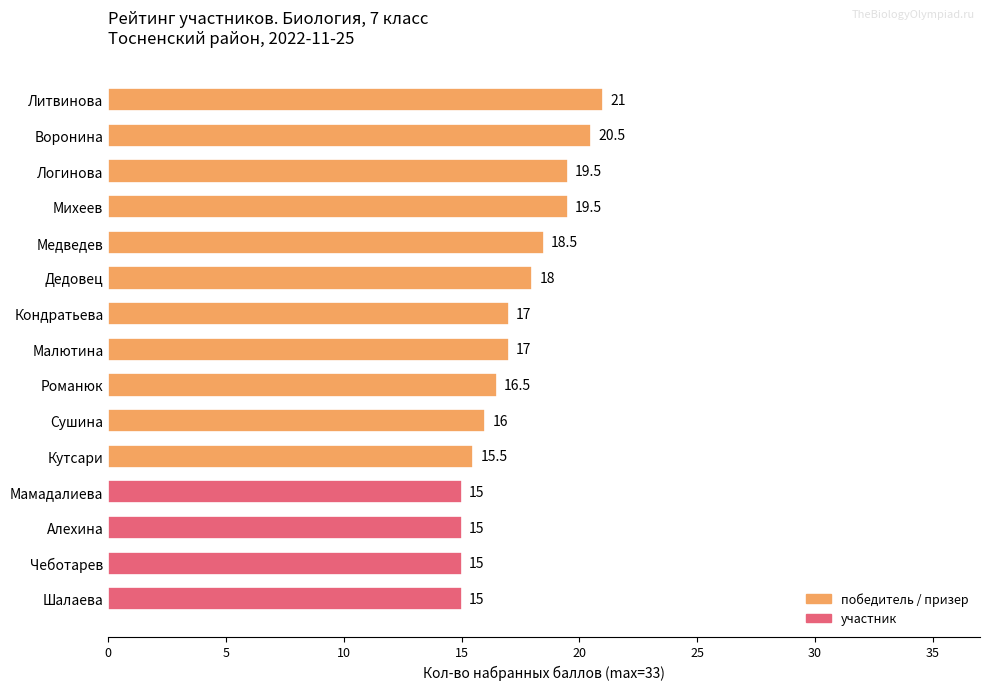

What is the label of the 9th bar from the bottom?

Кондратьева